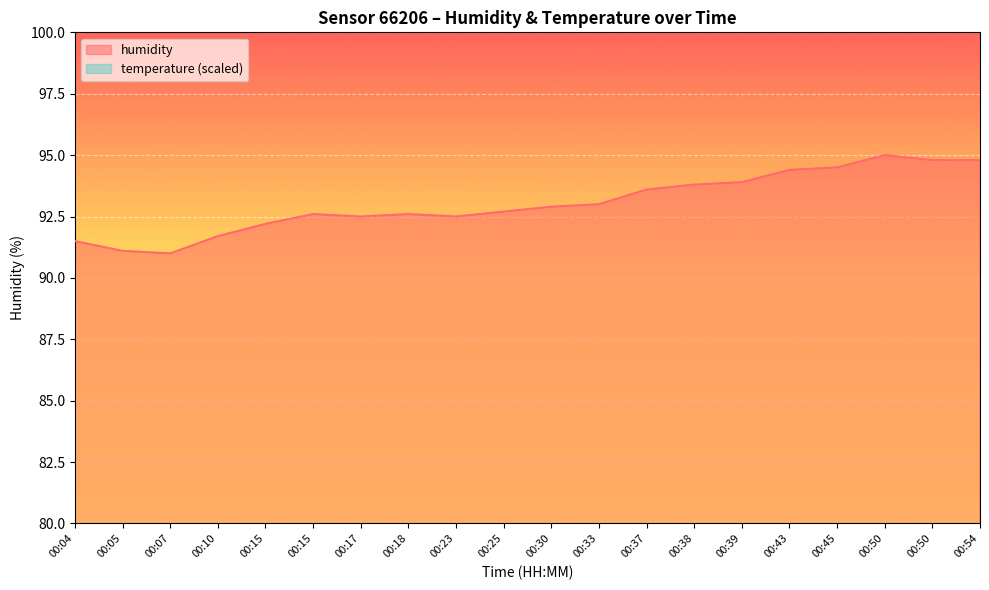

Reading left to right, extract all data points from this chart.

humidity: 91.5	91.1	91.0	91.7	92.2	92.6	92.5	92.6	92.5	92.7	92.9	93.0	93.6	93.8	93.9	94.4	94.5	95.0	94.8	94.8
temperature: 74.0	74.0	74.0	73.5	73.5	73.5	73.5	73.5	73.0	73.5	73.0	72.5	72.5	72.0	72.0	72.0	72.0	72.0	72.0	72.0